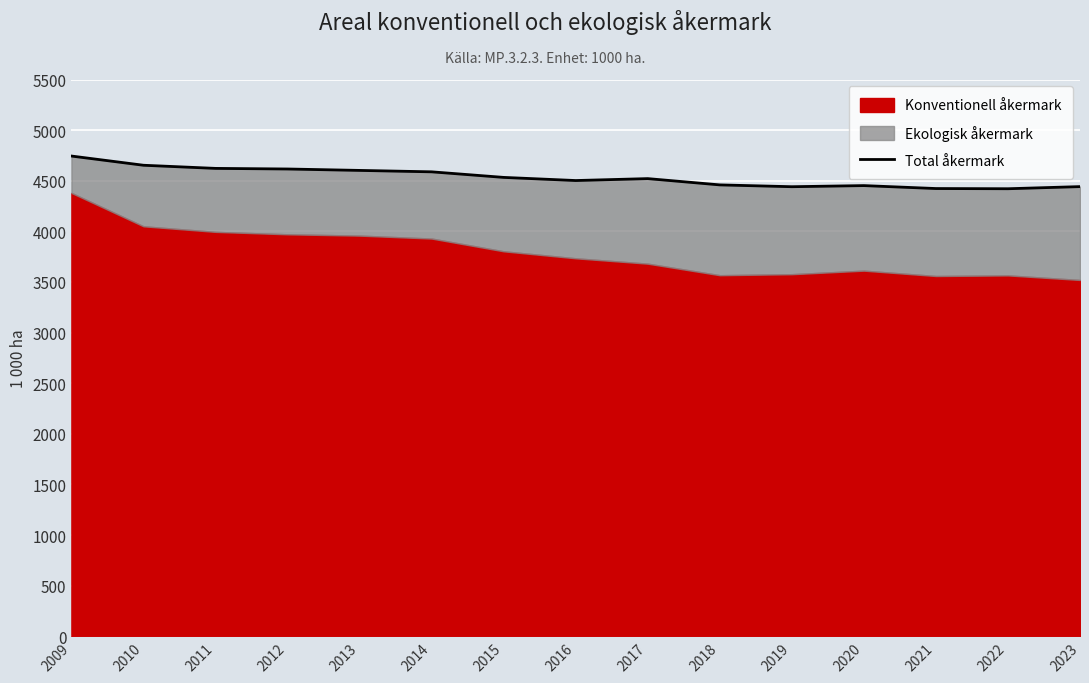

Does the chart display data point markers on the line(s)?

No